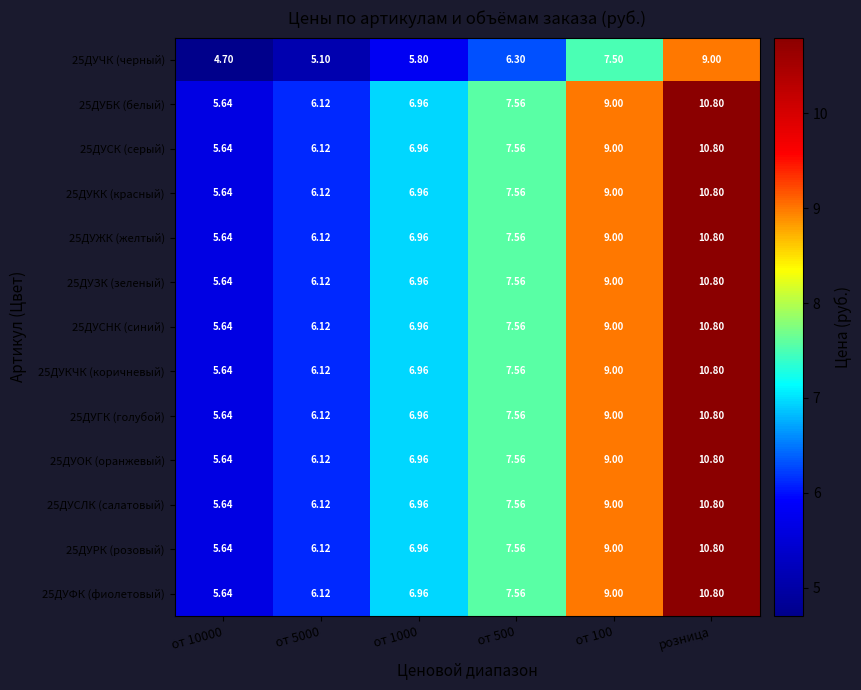

Count the number of categories in the chart.

6